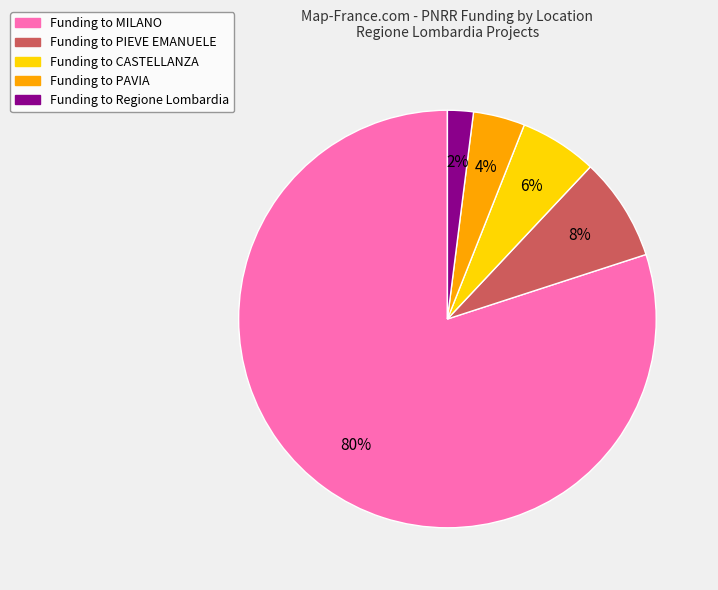

Count the number of slices in the pie.

5